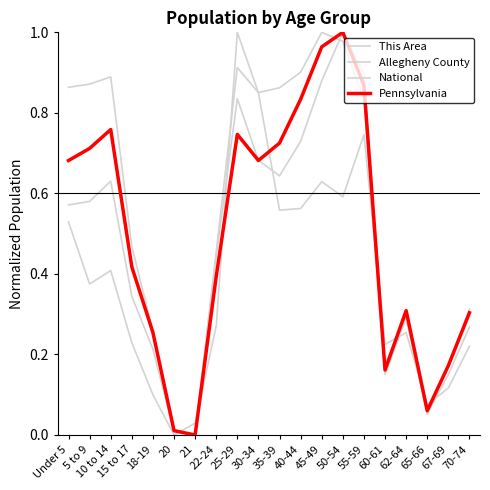

Between which two adjacent categories do Allegheny County and National first intersect?

45-49 and 50-54